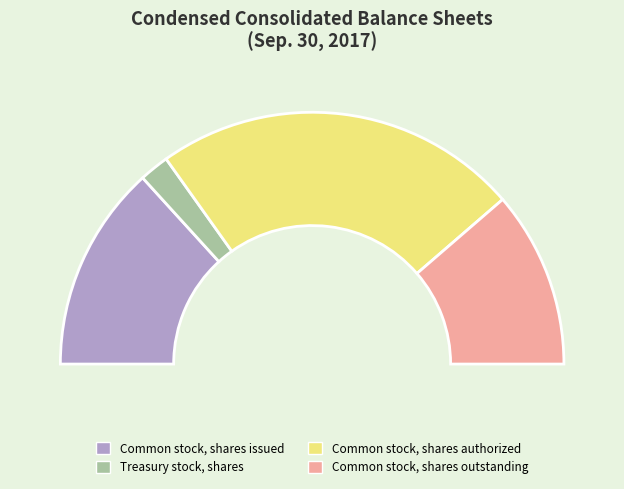

How many slices are in this pie chart?

4